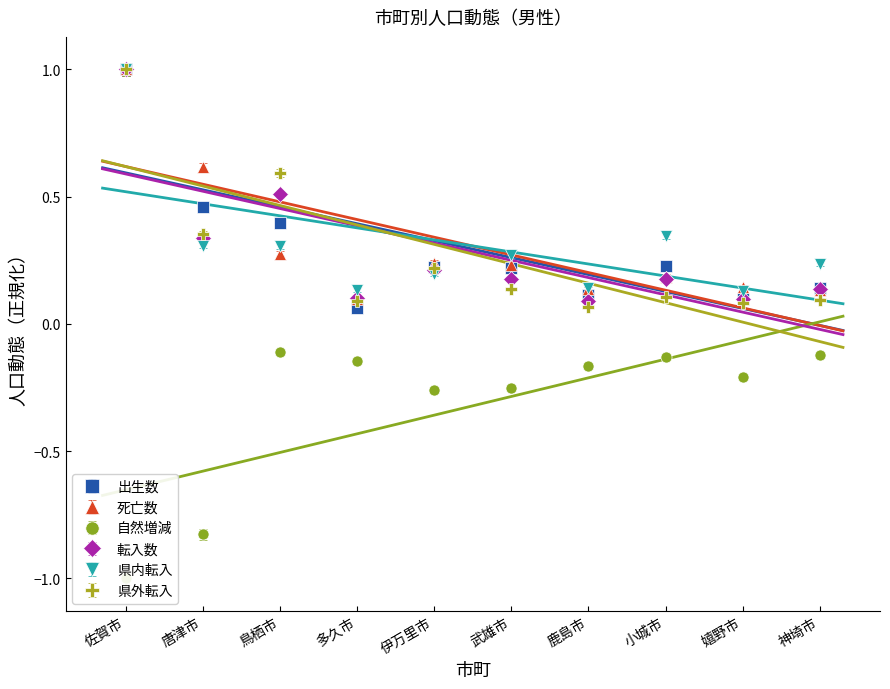

Between which two adjacent categories do 転入数 and 県外転入 first intersect?

鳥栖市 and 多久市